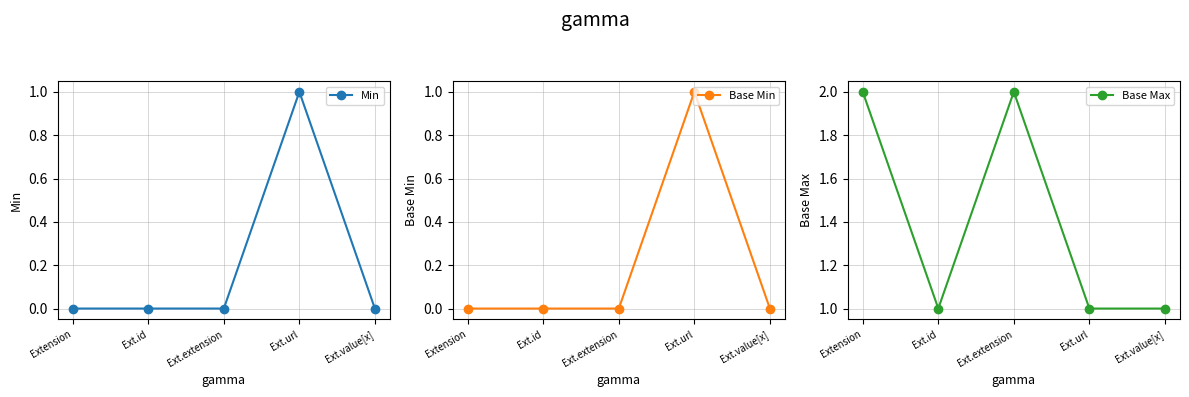

How many lines are shown in the chart?

3